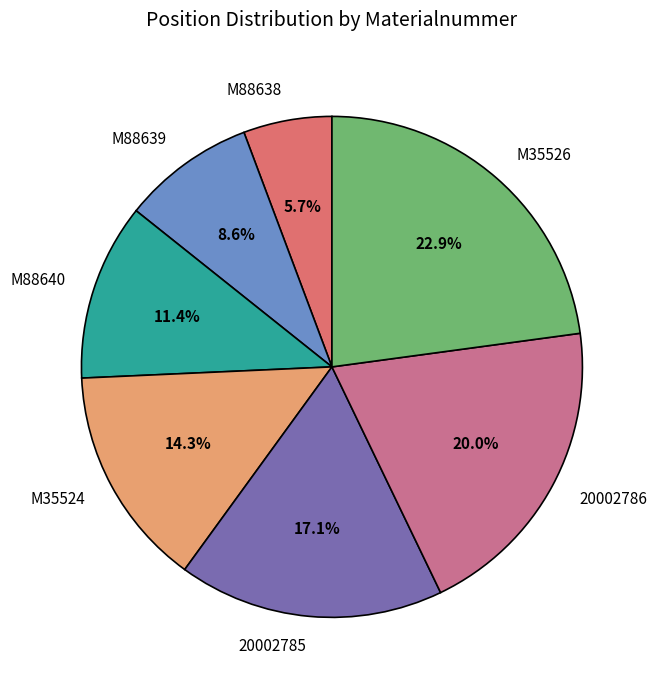

Which has a higher value, M88639 or M88638?

M88639